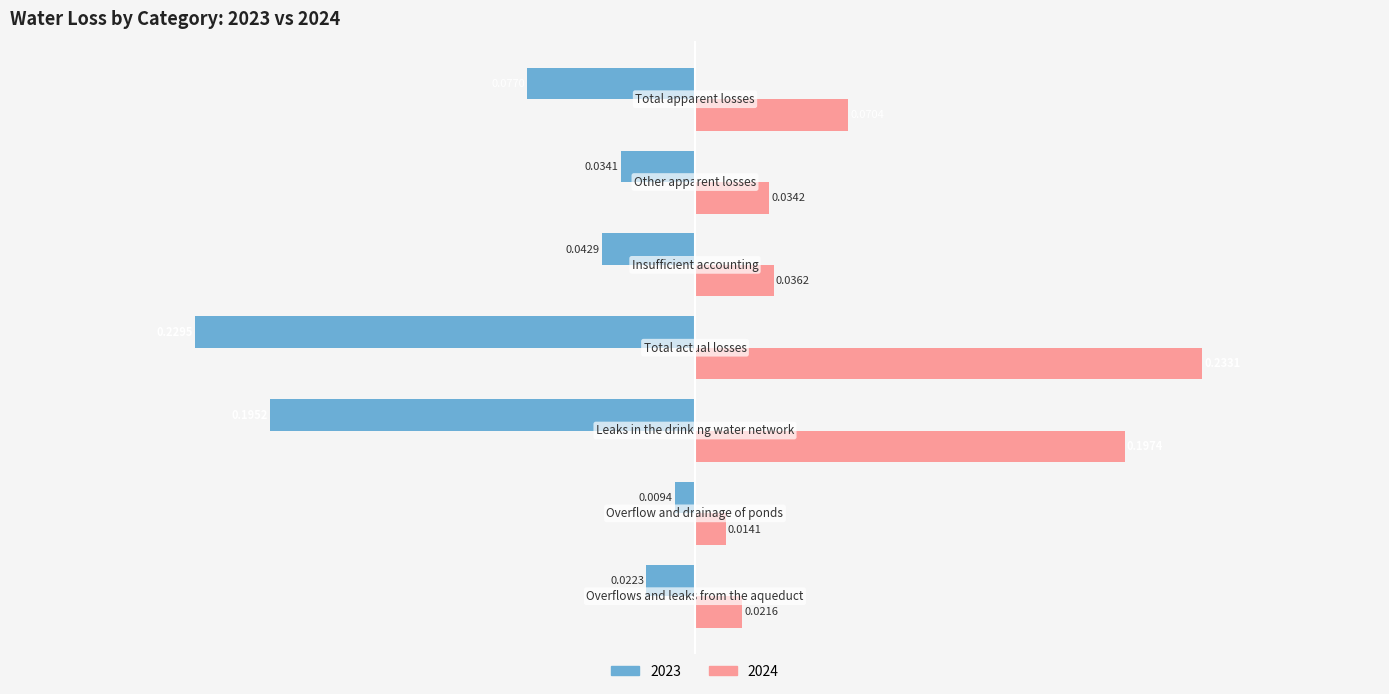

Which series has the largest total across all categories?

2024